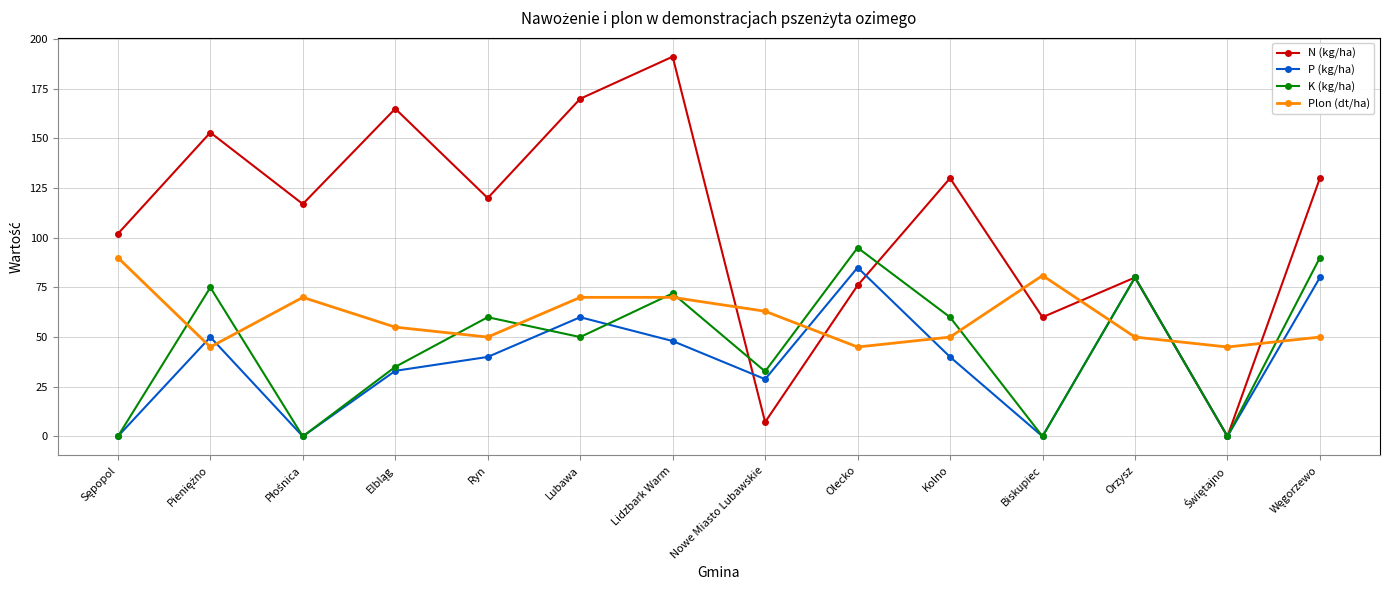

What is the total value across all series at Kolno?

280.0